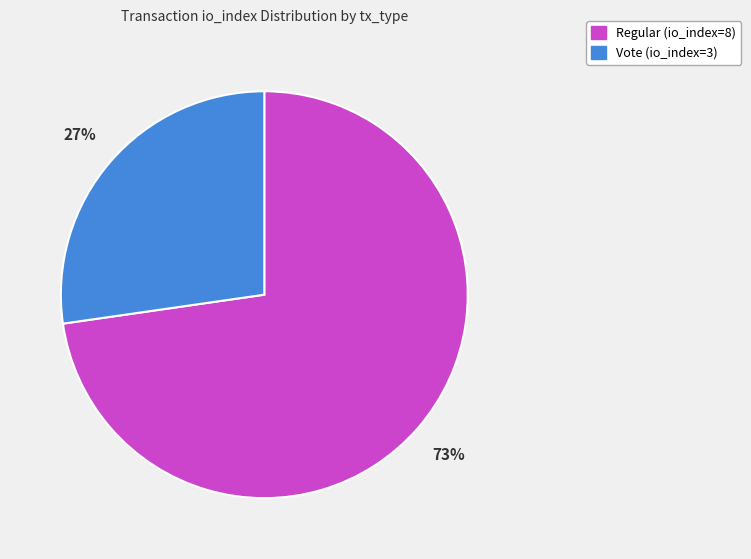

Rank the categories by value from lowest to highest.

Vote (io_index=3), Regular (io_index=8)